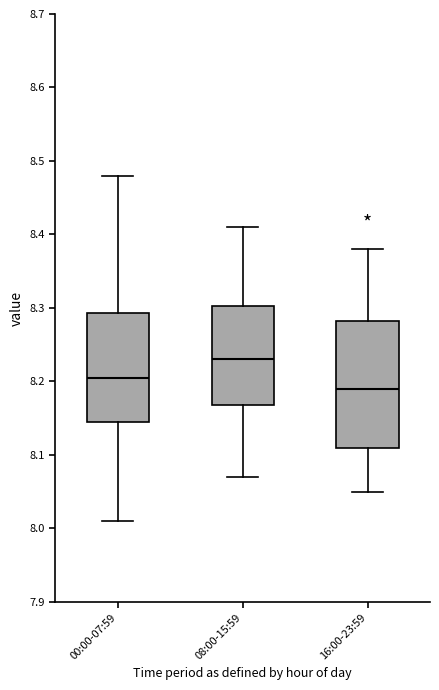

Reading left to right, transcribe this box plot: for each box, give where its median line is, the range the box spans, and where its two whiskers end, as read against the y-axis. The values are not printed on the chart, so give them approximately, as read against the axis.

00:00-07:59: median 8.21, box 8.15 to 8.29, whiskers 8.01 to 8.48
08:00-15:59: median 8.23, box 8.17 to 8.30, whiskers 8.07 to 8.41
16:00-23:59: median 8.19, box 8.11 to 8.28, whiskers 8.05 to 8.38